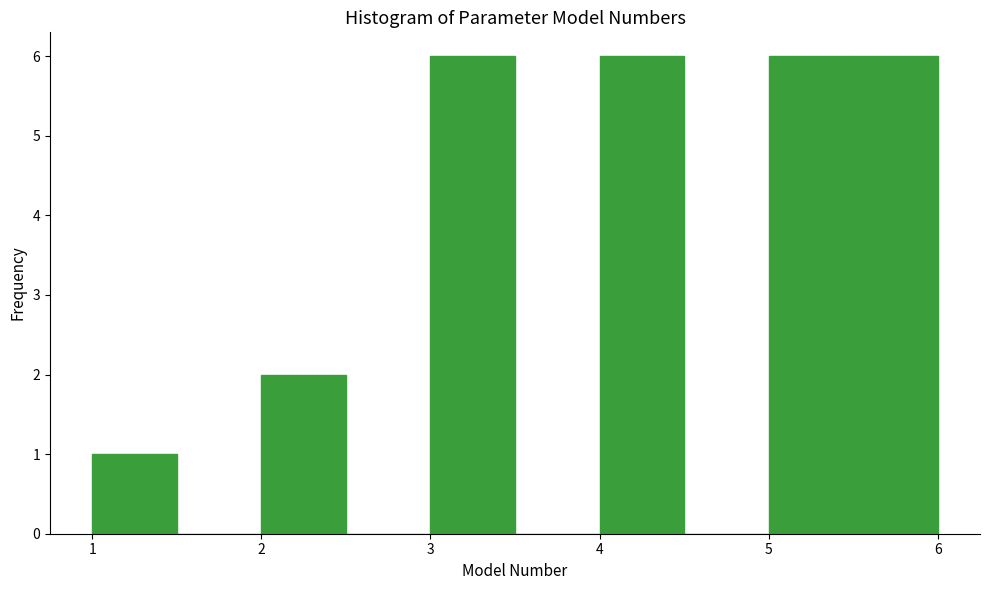

Reading left to right, list every bar in this chart as the range it spans on the x-axis followed by its height. The values are not printed on the chart, so give them approximately, as read against the axis.

1.0 to 1.5: 1
1.5 to 2.0: 0
2.0 to 2.5: 2
2.5 to 3.0: 0
3.0 to 3.5: 6
3.5 to 4.0: 0
4.0 to 4.5: 6
4.5 to 5.0: 0
5.0 to 5.5: 6
5.5 to 6.0: 6